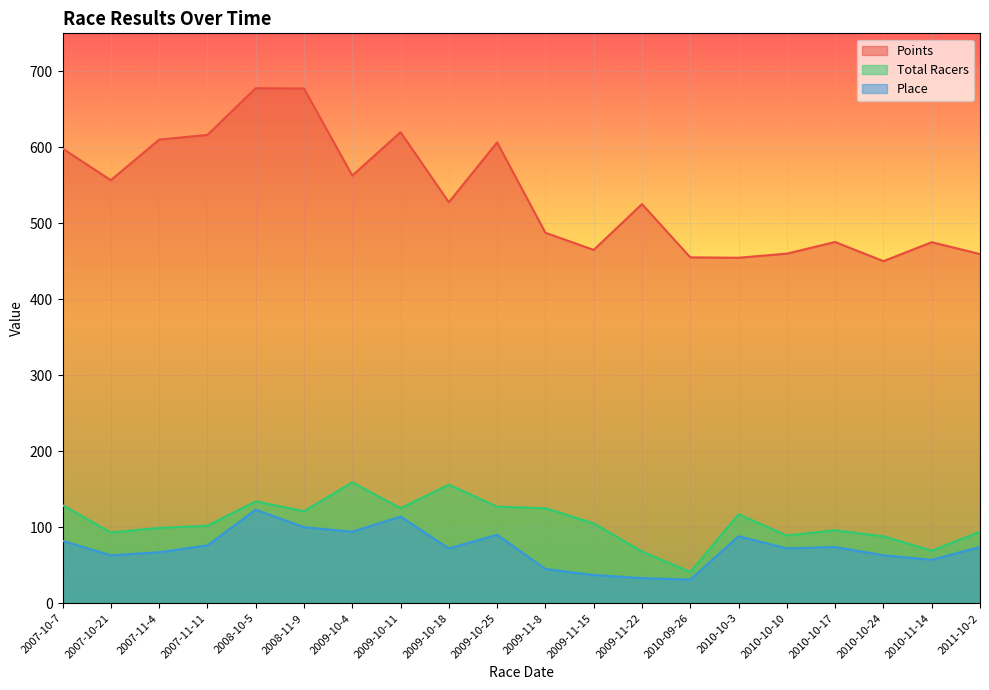

What is the approximate value of Total Racers at 2008-11-9?

121.0